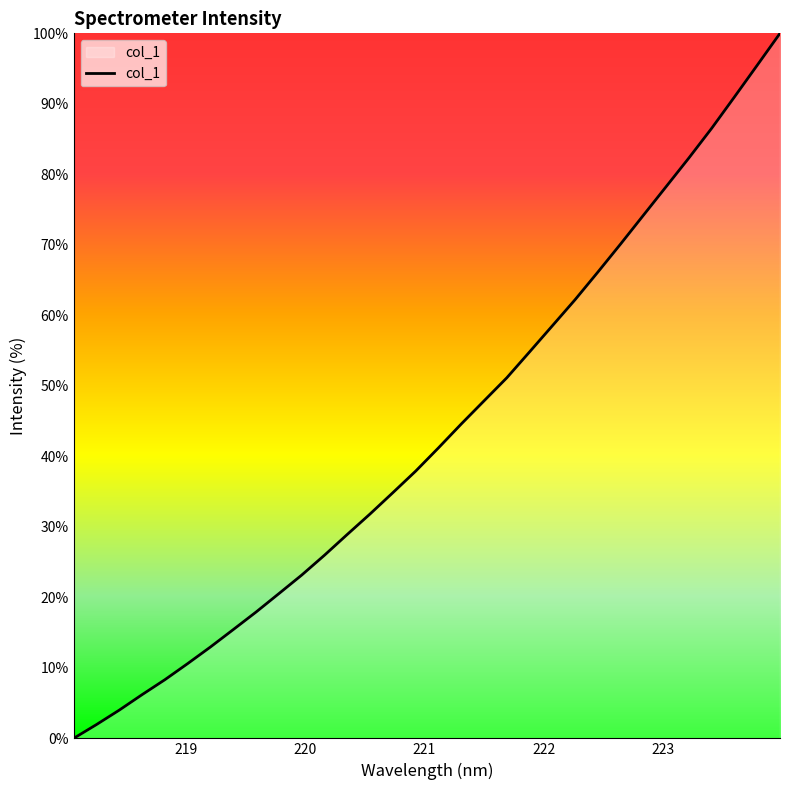

What is the greatest value displayed?

100.0